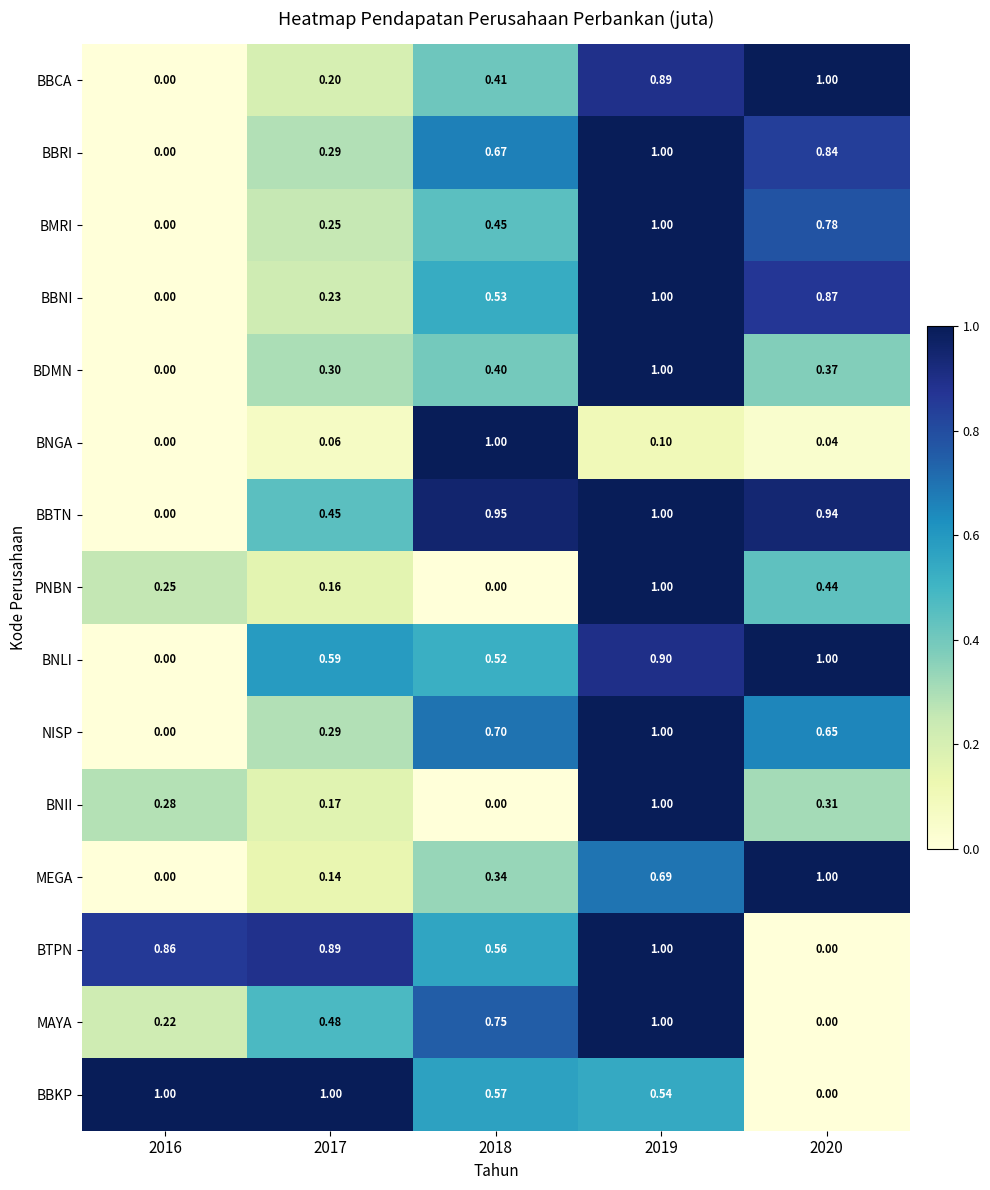

Is the value of BTPN at 2017 greater than the value of BBCA at 2018?

Yes